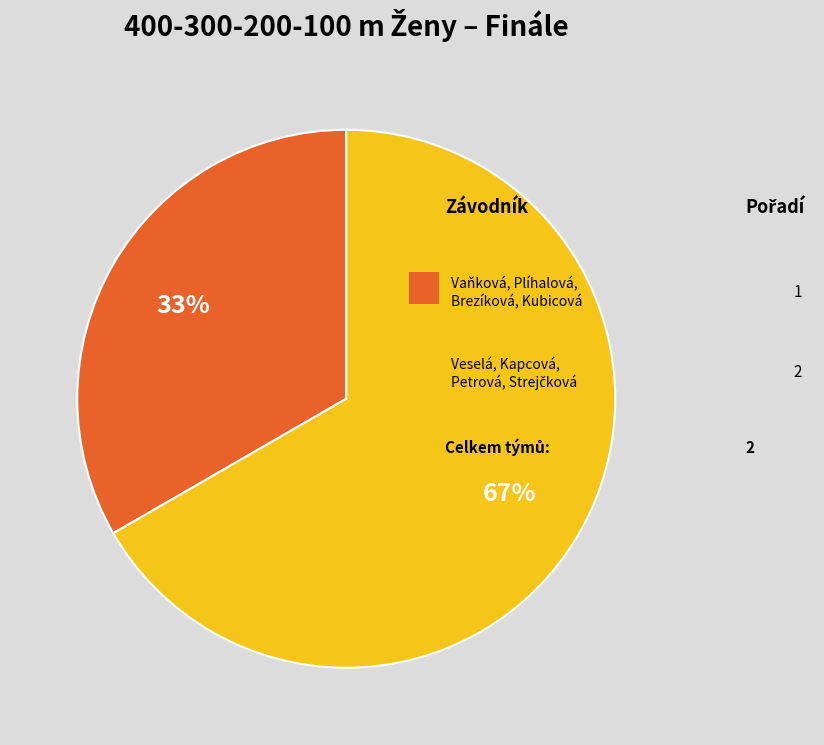

Is there a majority slice in this chart?

Yes